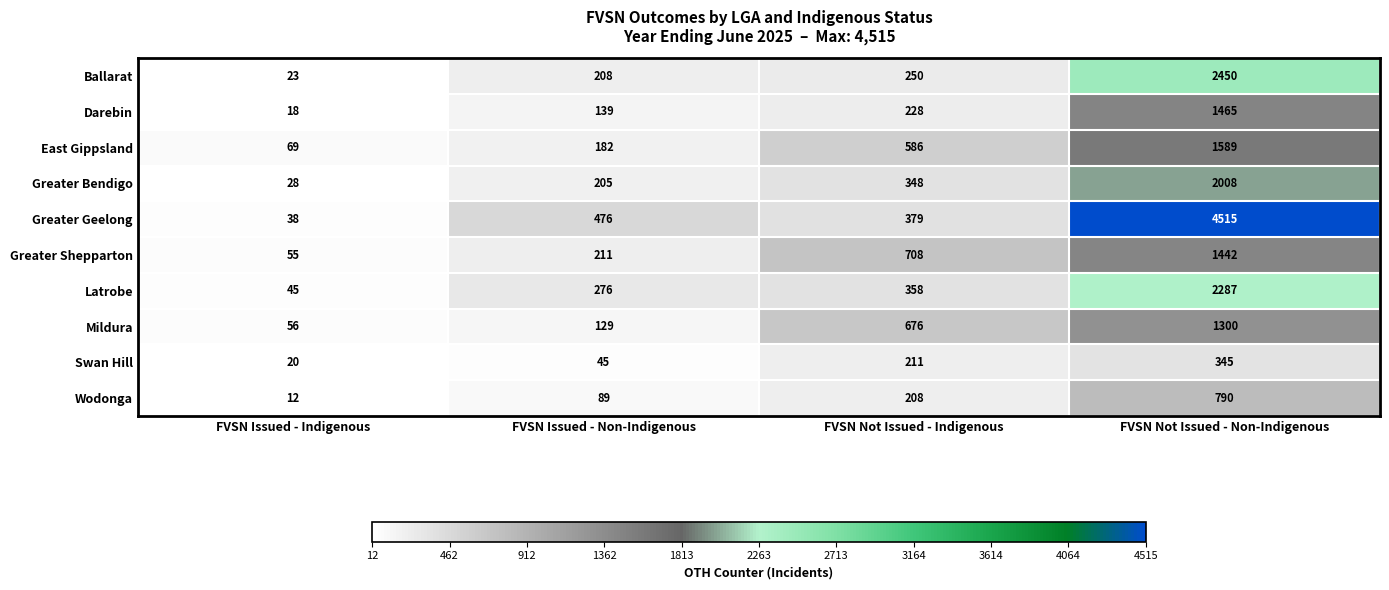

What is the maximum value shown in the chart?

4515